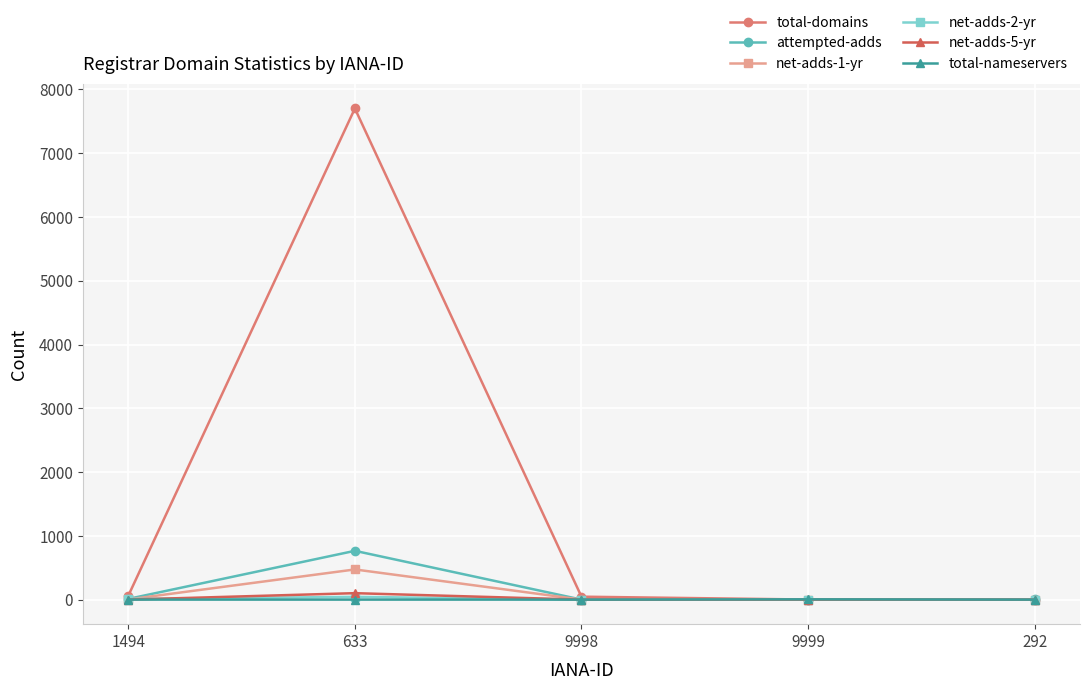

What is the sum of all attempted-adds values?

779